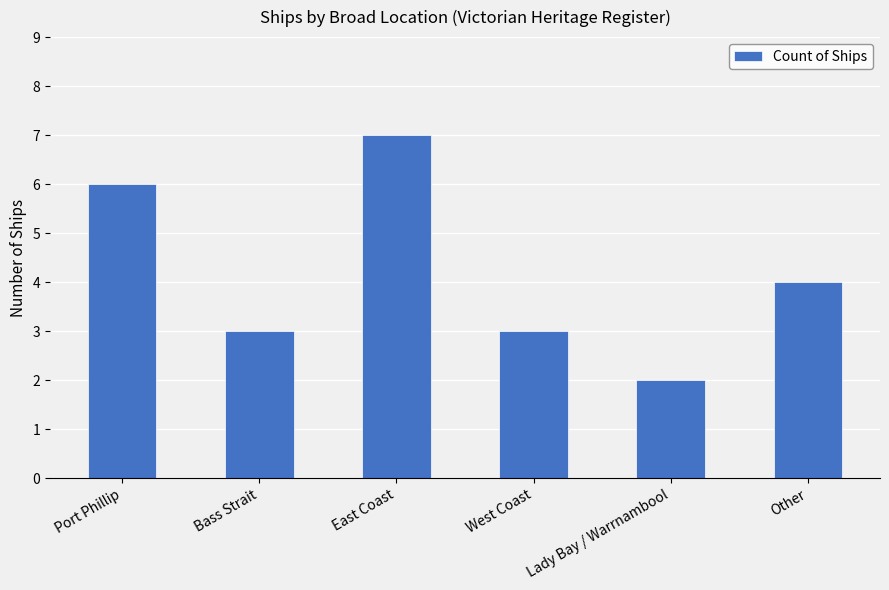

How many bars are there in total?

6